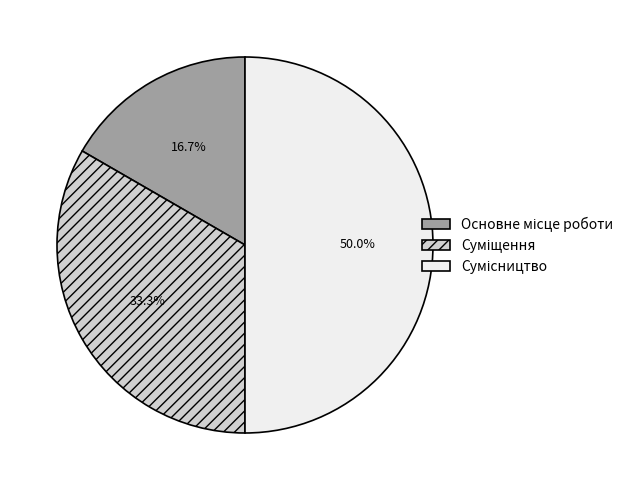

The Сумісництво slice represents 63% of the pie. True or false?

False